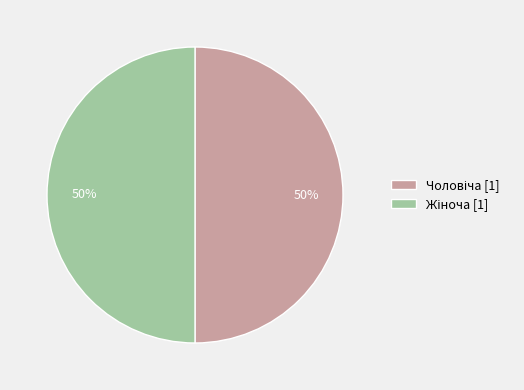

To the nearest percent, what is the average slice percentage?

50%